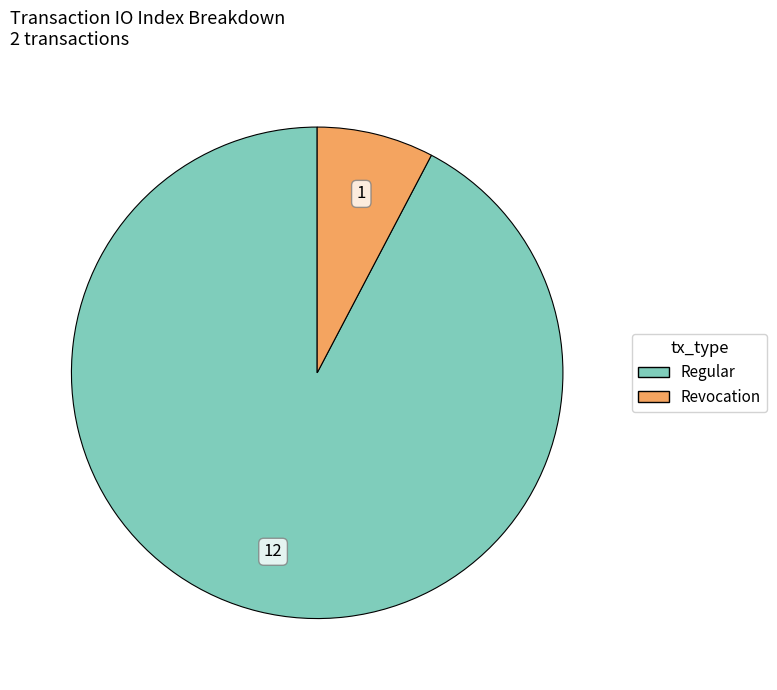

Count the number of slices in the pie.

2